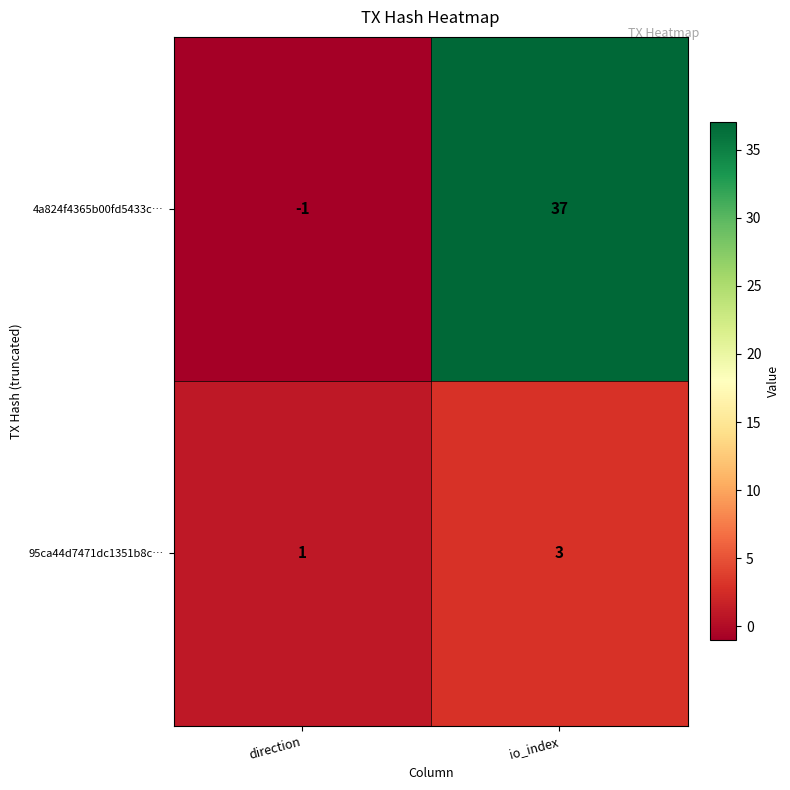

Reading left to right, what are all the values shown in this chart?

4a824f4365b00fd5433c…: -1	37
95ca44d7471dc1351b8c…: 1	3